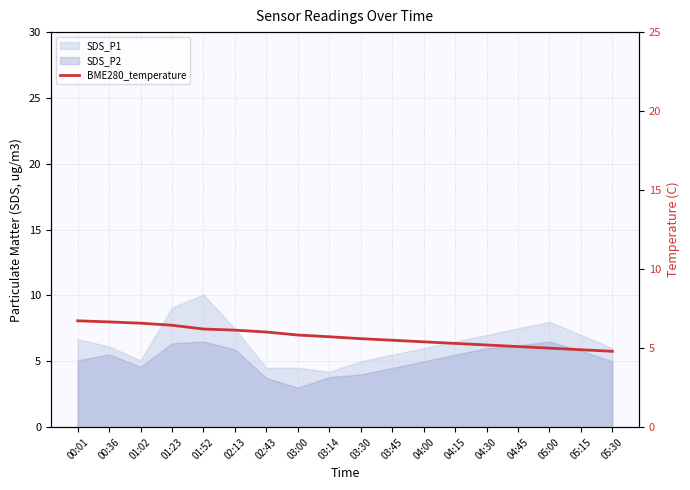

How many lines are shown in the chart?

1